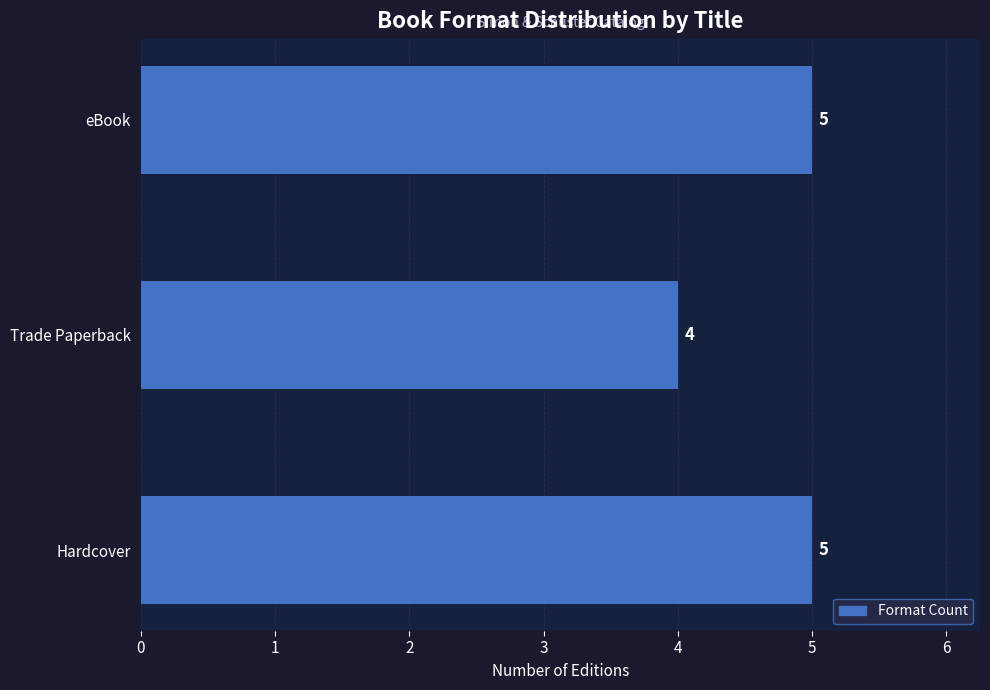

Are the bars grouped side by side (vs. stacked)?

No